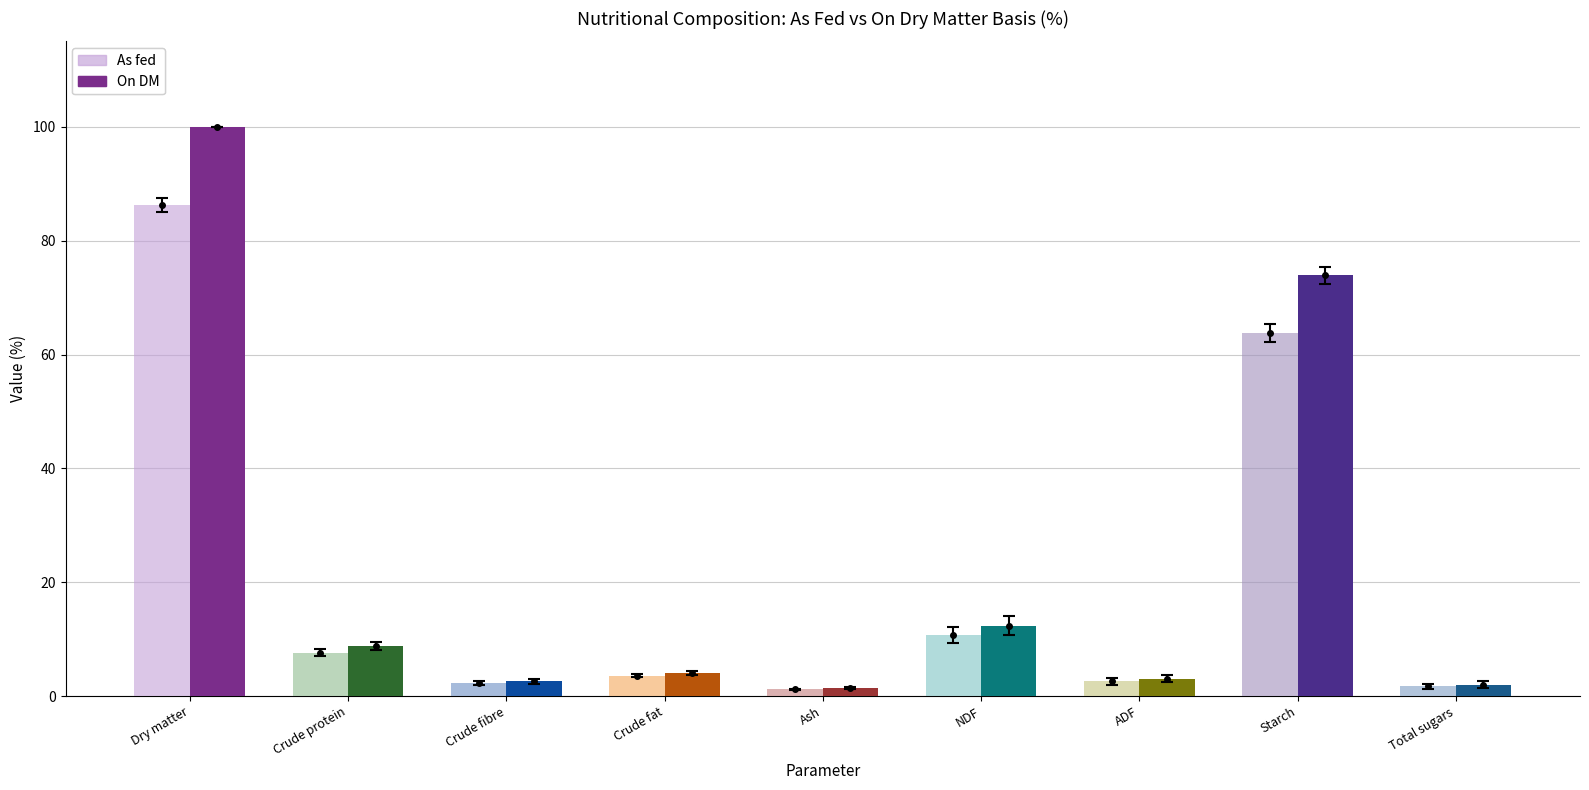

At which label is As fed closest to 43?

Starch